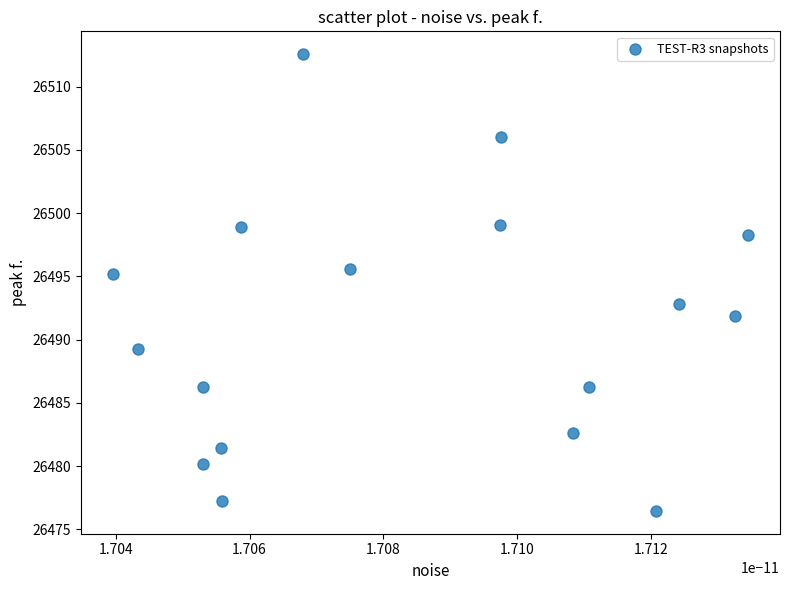

What is the range of Y values (max minus min)?

36.1